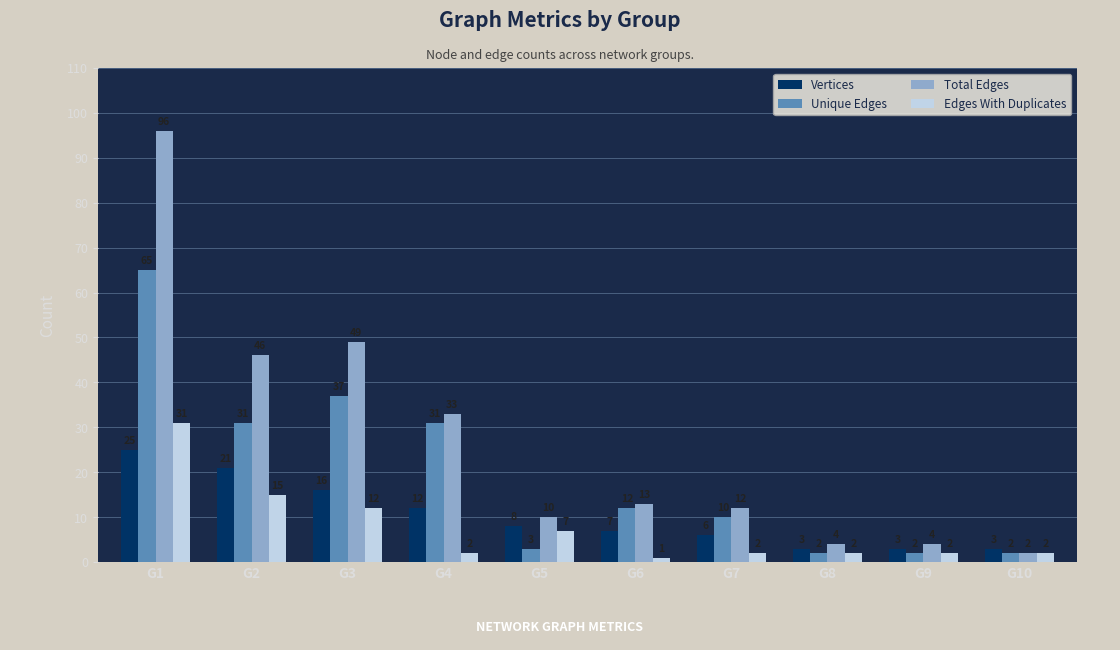

What is the difference between the second highest and minimum values in the Edges With Duplicates series?

14